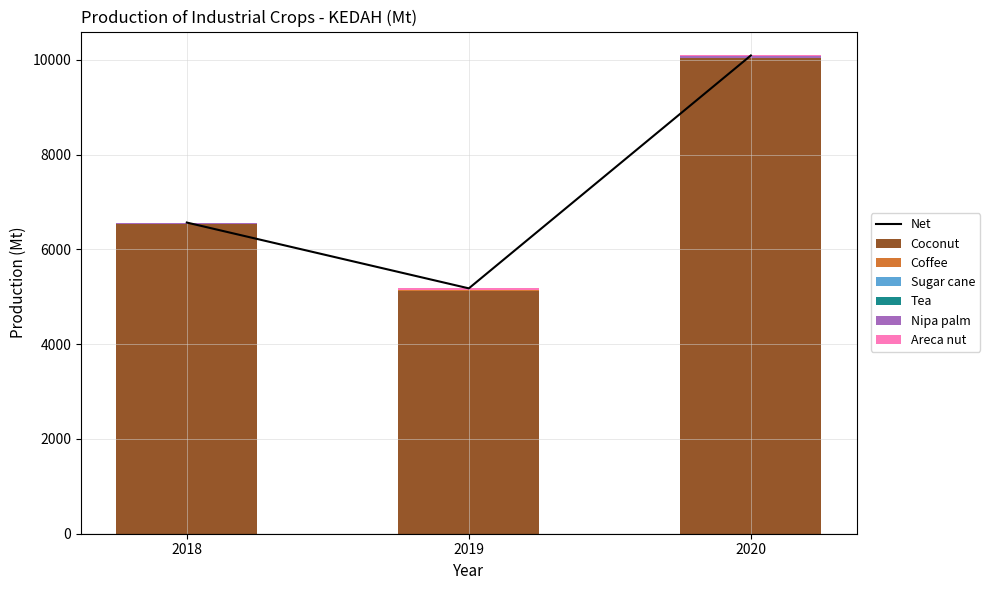

At how many categories does at least one series exceed 1570?

3